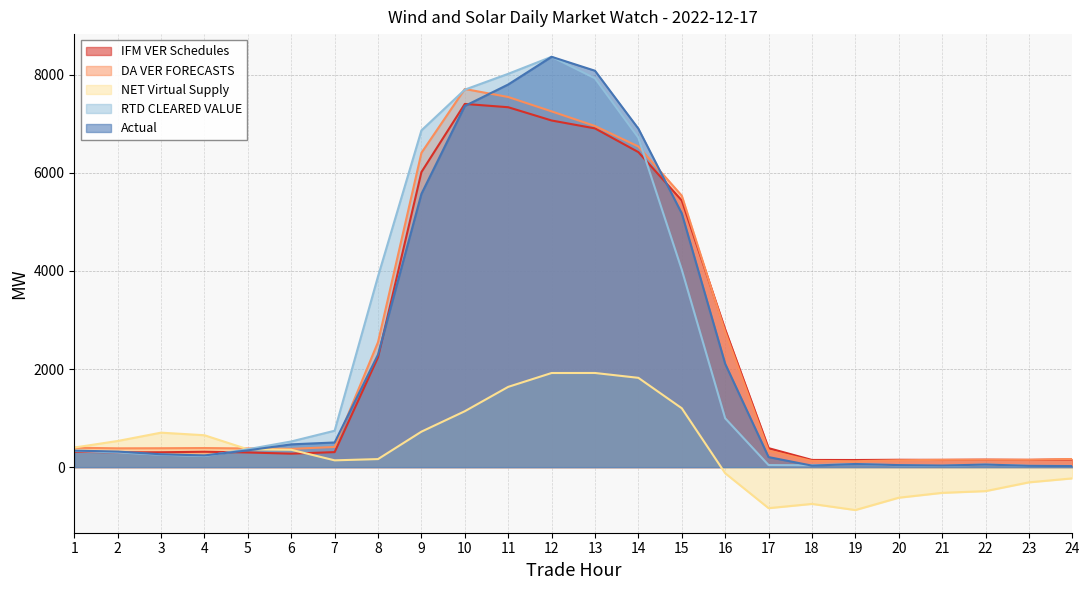

List the series in order of their peak value, highest first.

RTD CLEARED VALUE, Actual, DA VER FORECASTS, IFM VER Schedules, NET Virtual Supply